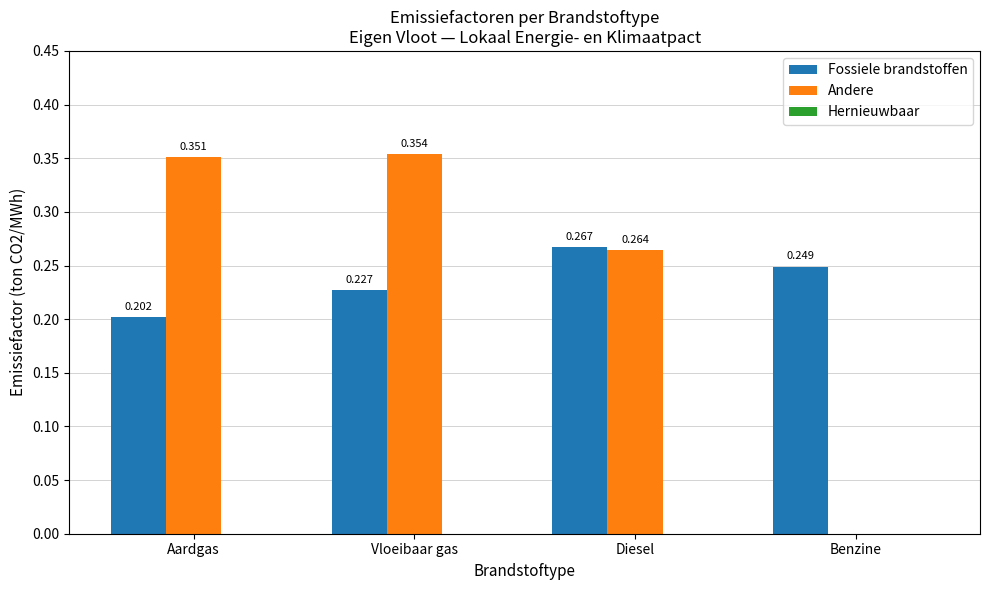

Between Aardgas and Vloeibaar gas, which series saw the biggest shift?

Fossiele brandstoffen